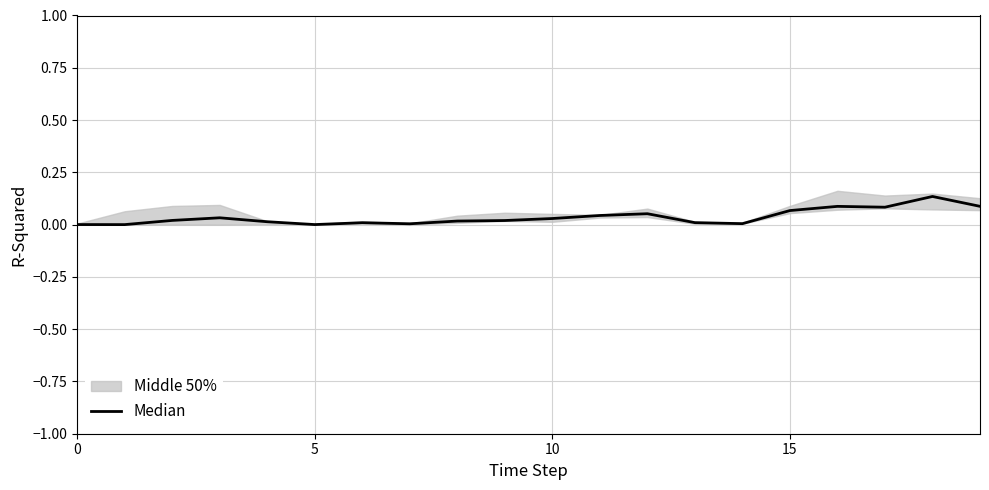

What is the label of the 12th point from the right?

8